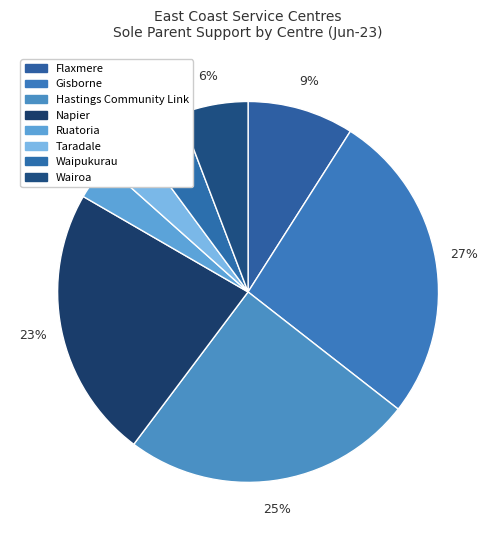

What portion of the pie excludes Wairoa?

94.2%